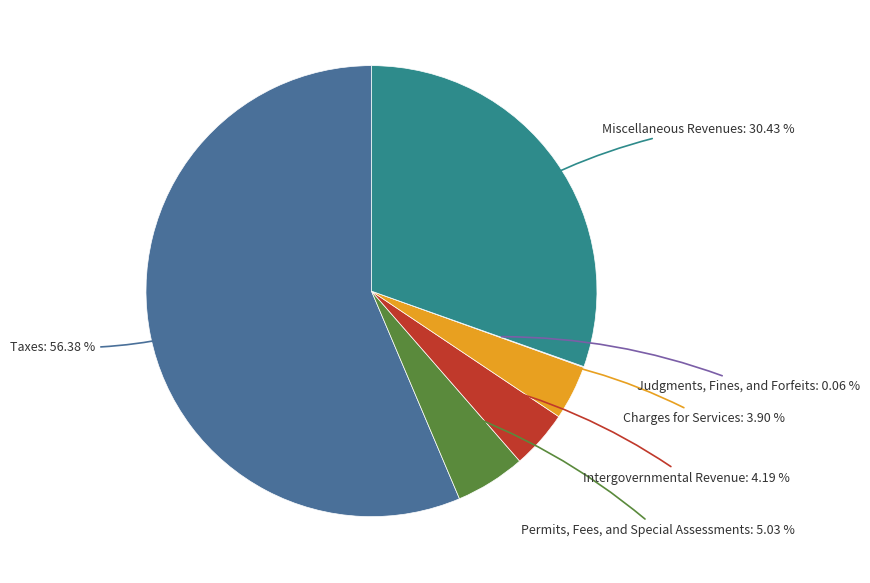

Is there any slice that represents more than half of the pie?

Yes